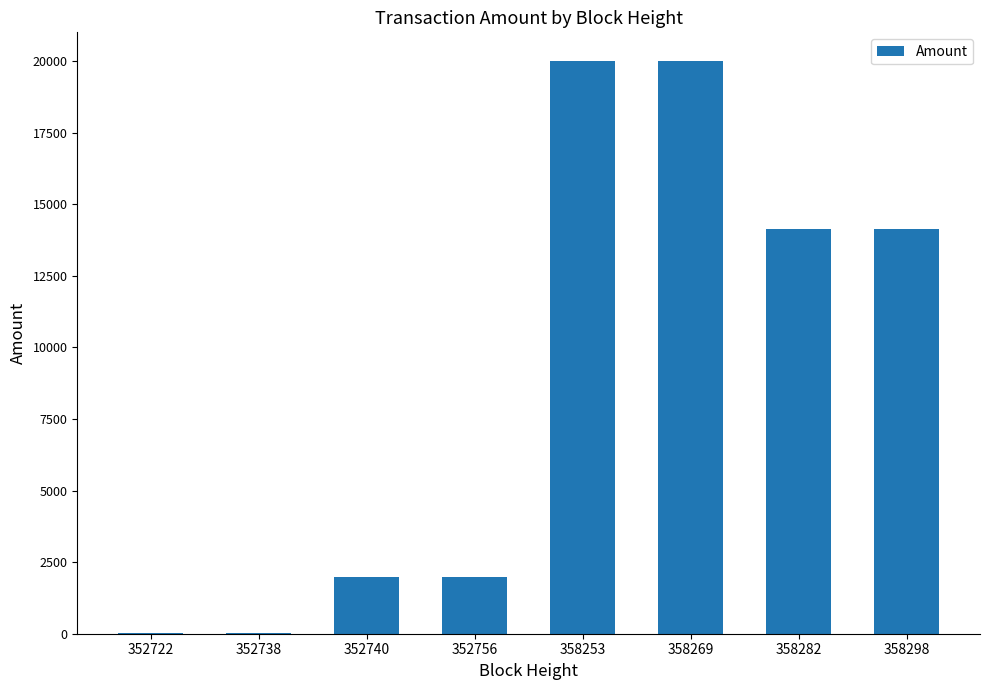

What is the sum of all values?

72290.3